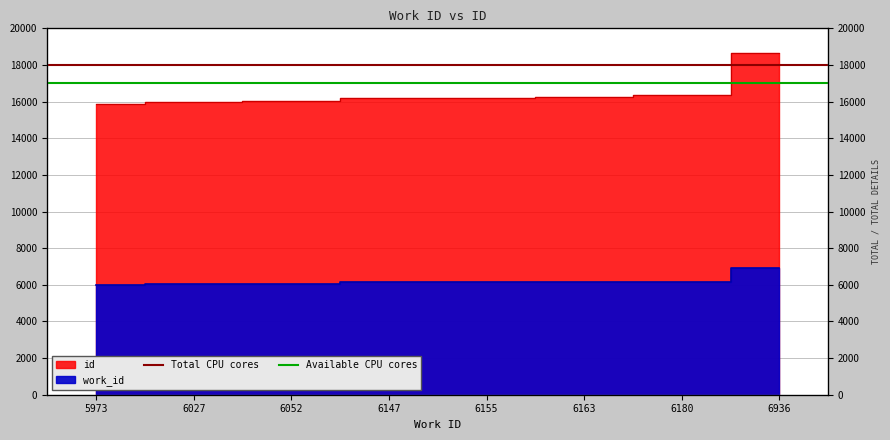

Is it true that Available CPU cores equals 17000 at 6027?

True